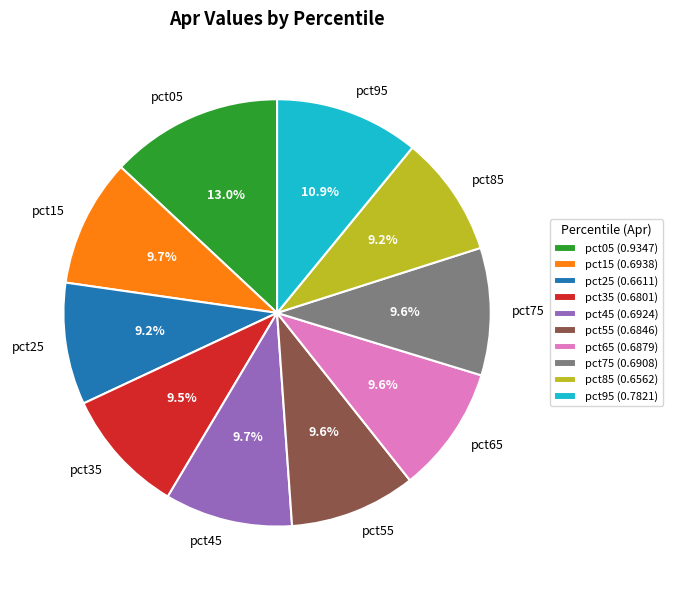

Count the number of slices in the pie.

10